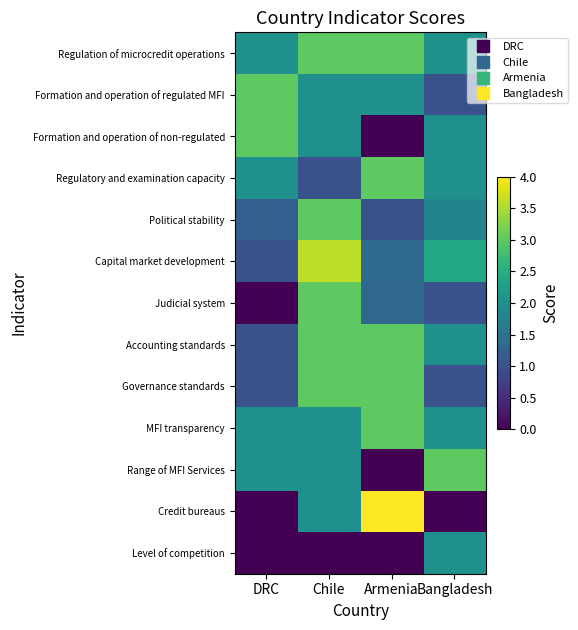

Count the number of data series in this chart.

13